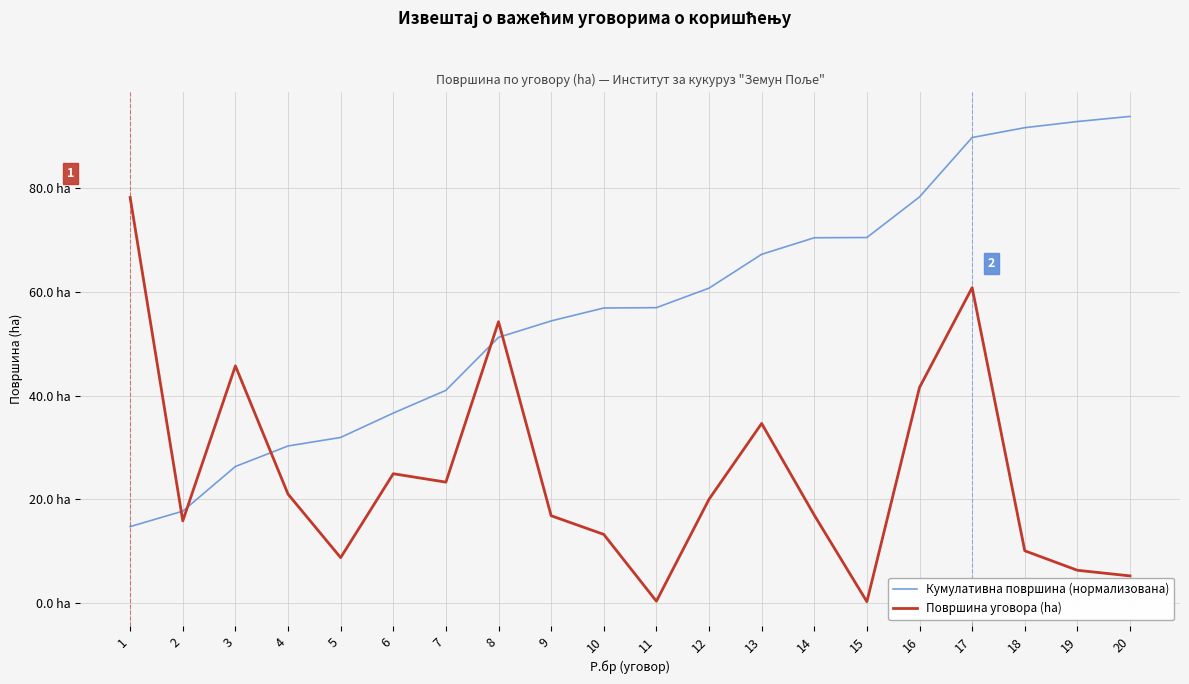

What is the difference between the highest and lowest values at 16?

36.8